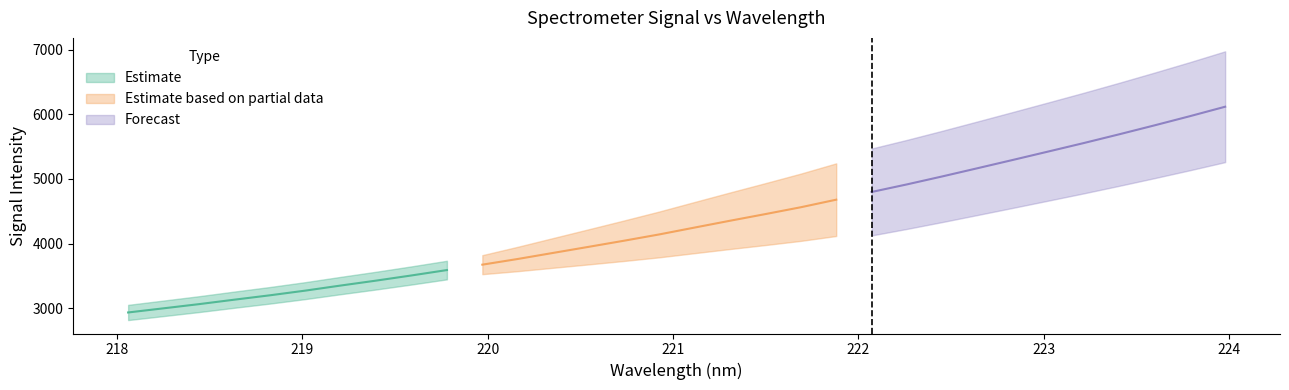

At how many categories does at least one series exceed 3194?

28